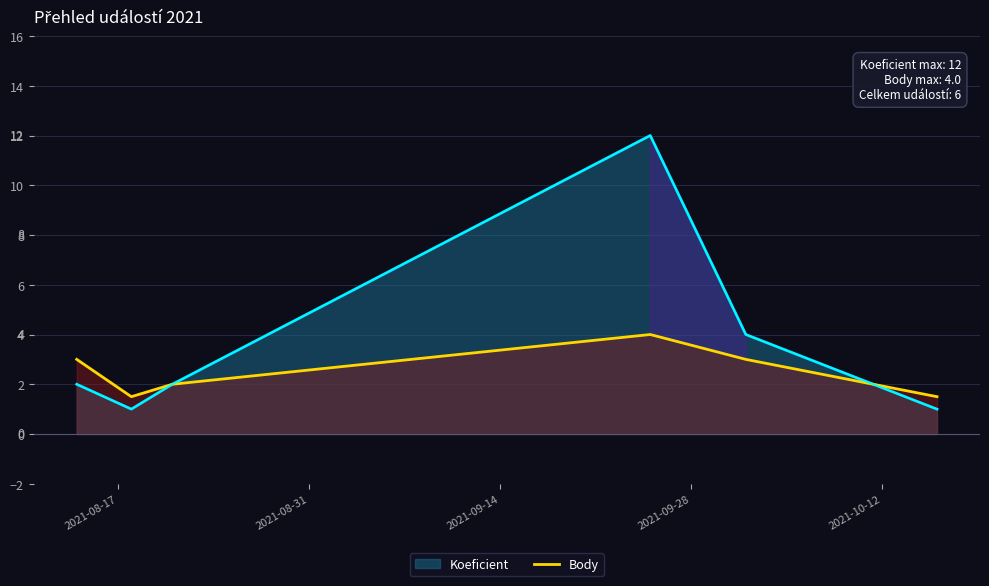

Which series has the largest total across all categories?

Koeficient